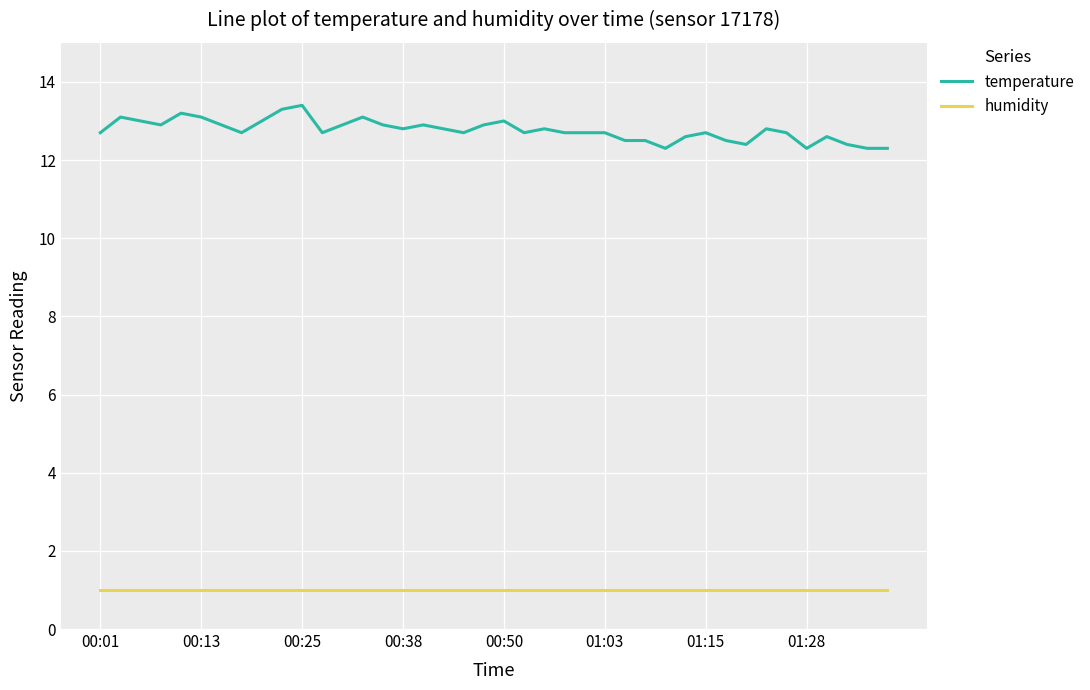

Which series has the widest spread of values?

temperature